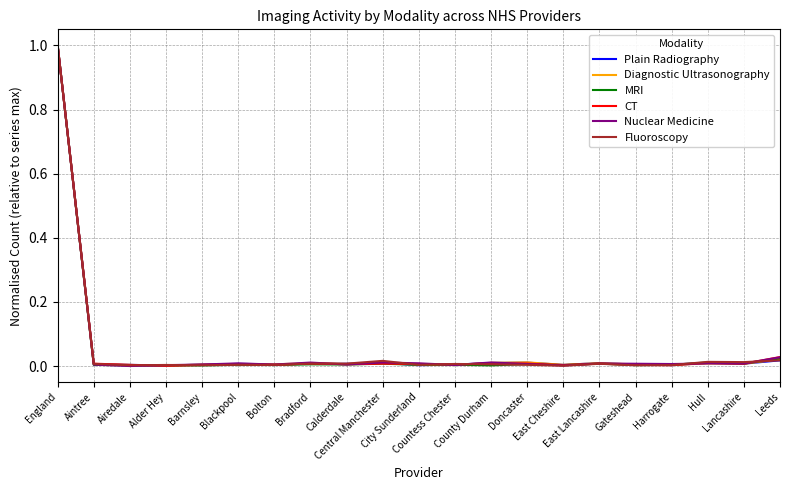

What is the maximum value for Plain Radiography?

1.0